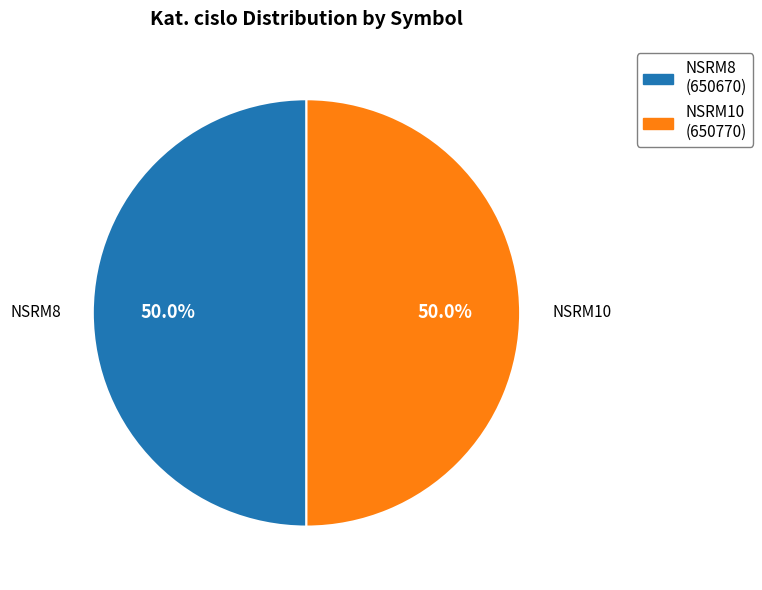

What portion of the pie excludes NSRM8 (650670)?

50.0%